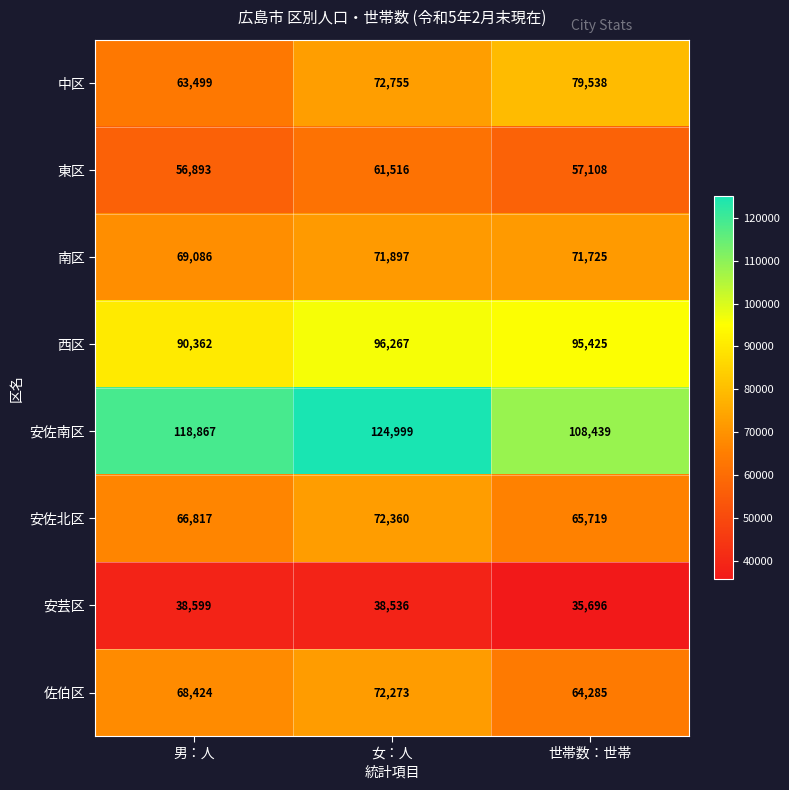

List the series in order of their peak value, highest first.

安佐南区, 西区, 中区, 安佐北区, 佐伯区, 南区, 東区, 安芸区